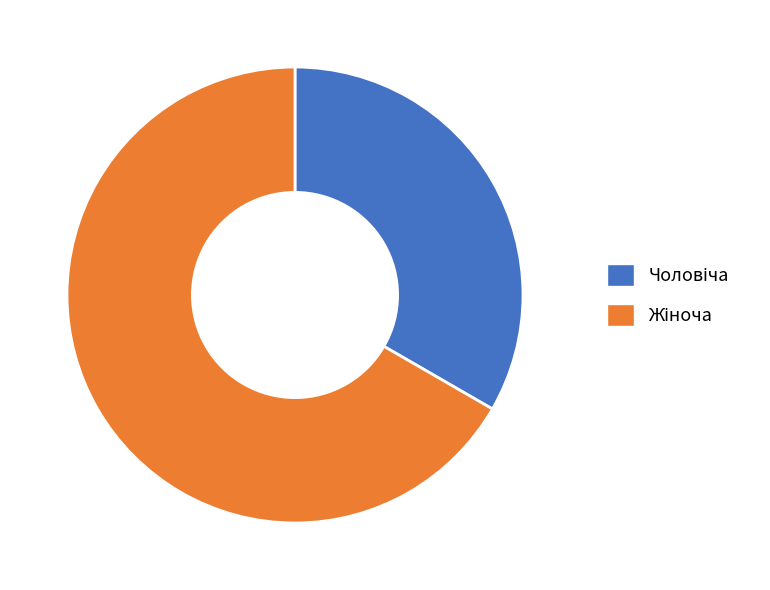

Is there any slice that represents more than half of the pie?

Yes